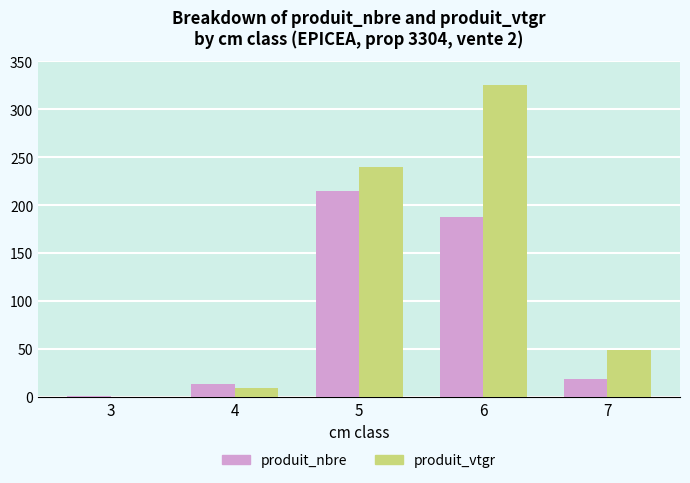

What is the approximate value of produit_vtgr at 3?

0.3